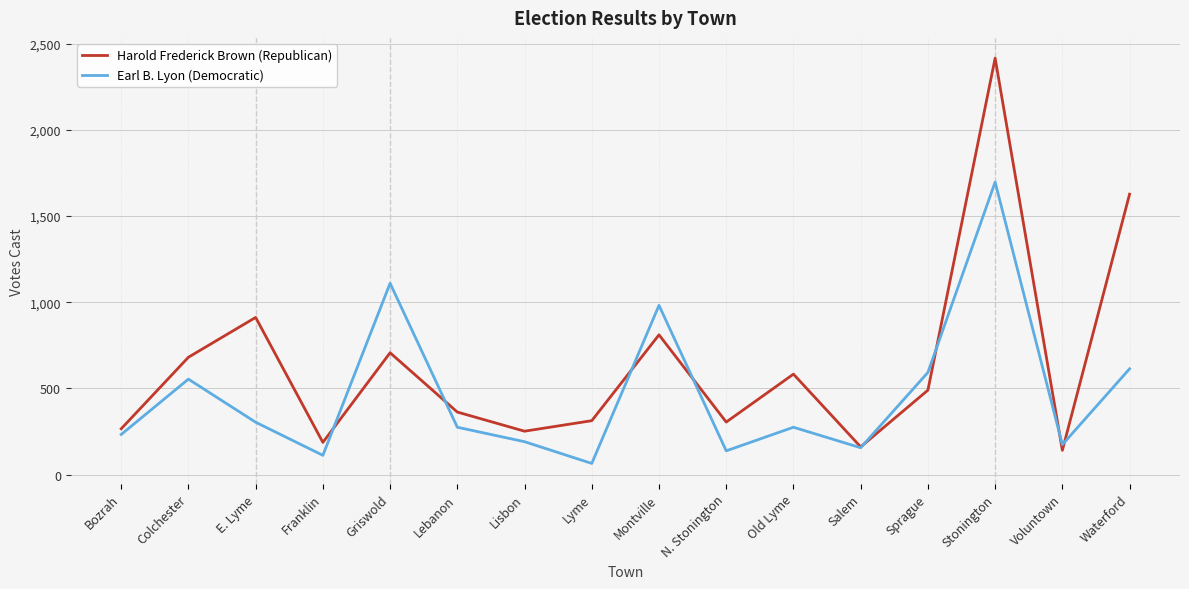

Which series changed the most between Colchester and Montville?

Earl B. Lyon (Democratic)